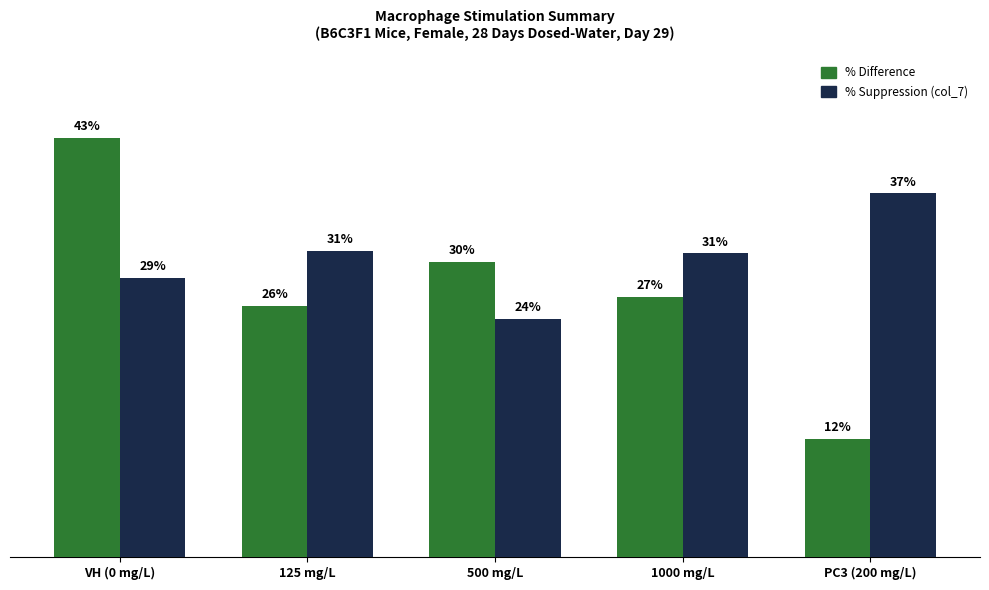

What are all the series names shown in the legend?

% Difference, % Suppression (col_7)